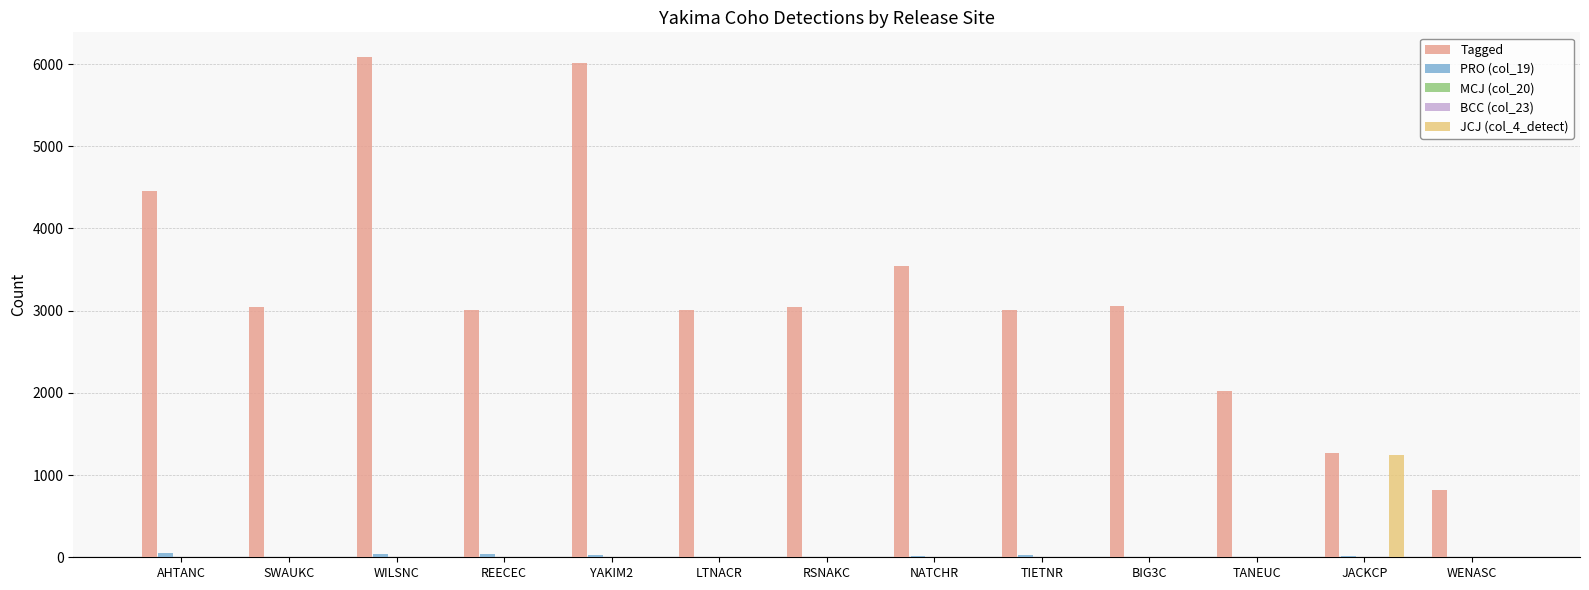

Which series changed the most between RSNAKC and WENASC?

Tagged